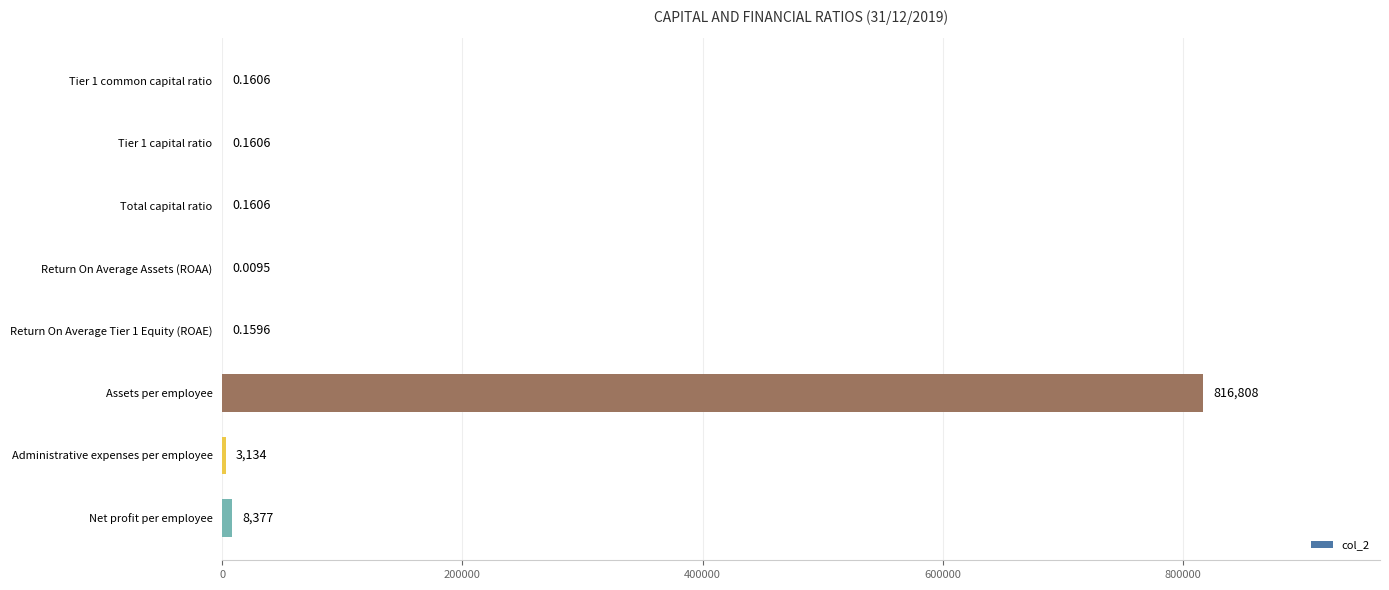

Are the bars grouped side by side (vs. stacked)?

No